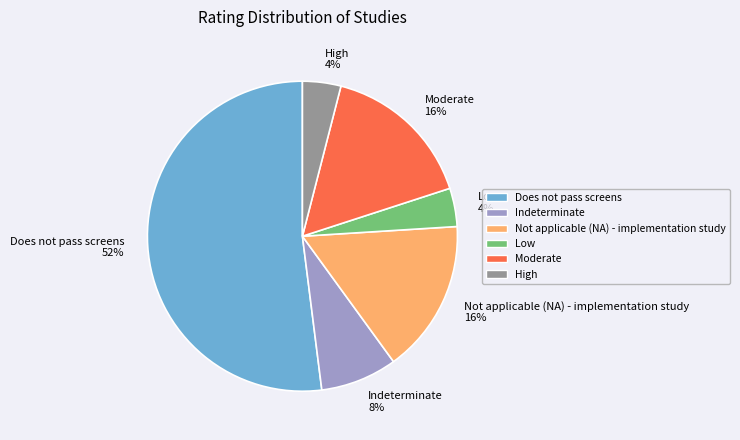

True or false: Does not pass screens accounts for 52% of the total.

True